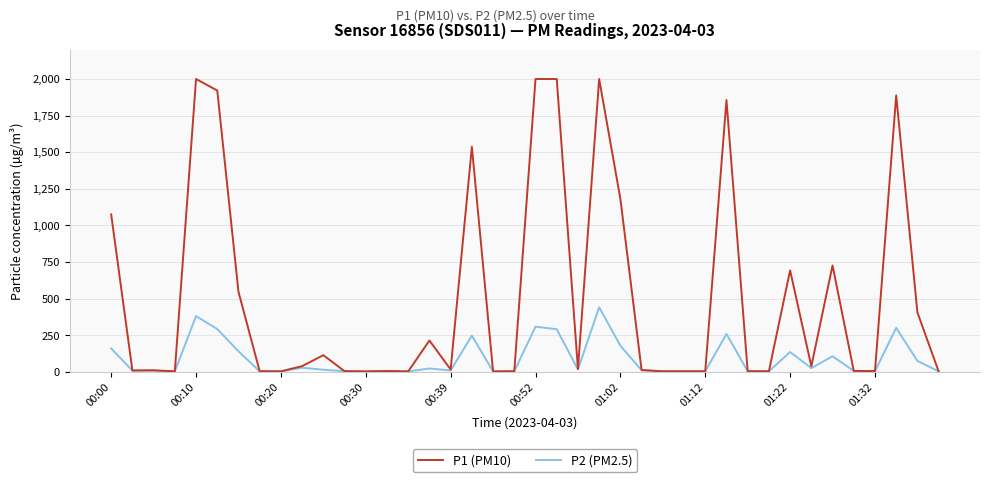

At how many categories does at least one series exceed 1548?

7